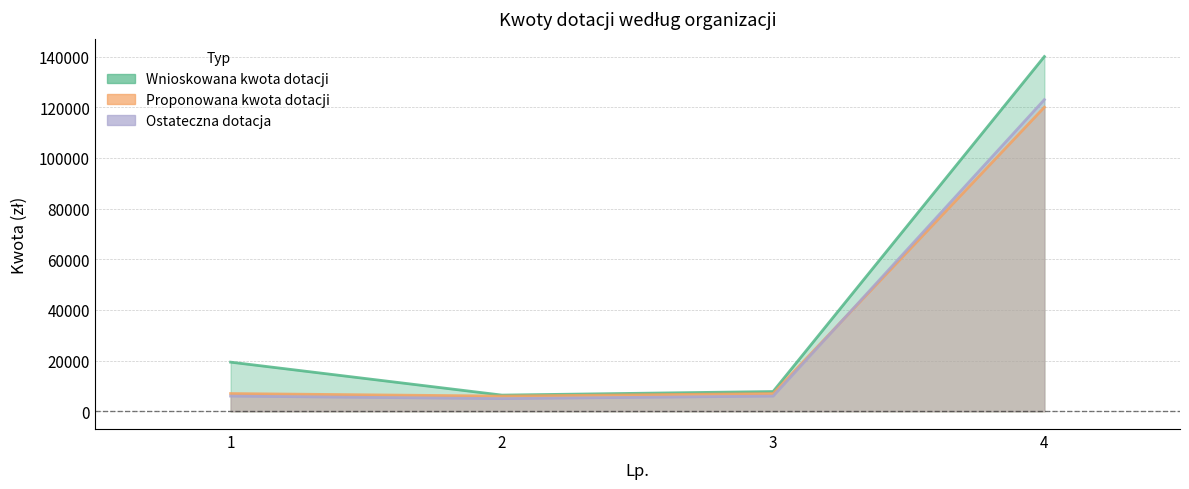

Which label corresponds to the largest value in the chart?

4